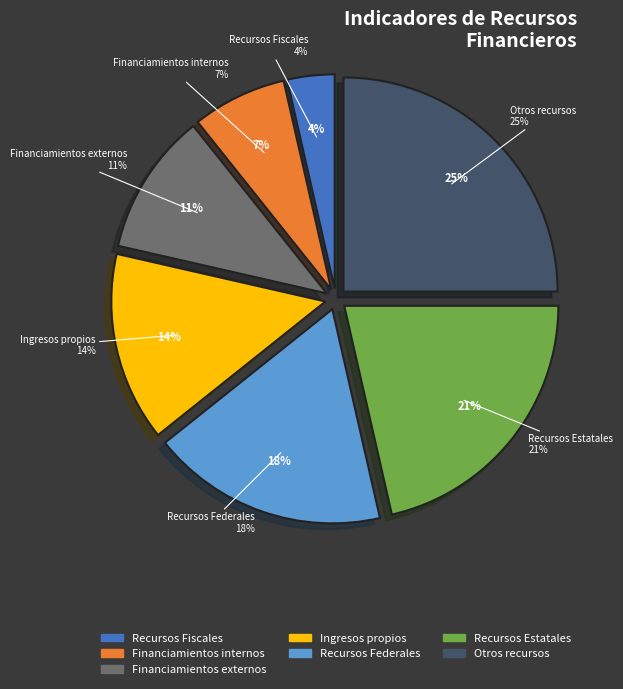

What portion of the pie excludes Ingresos propios?

85.7%